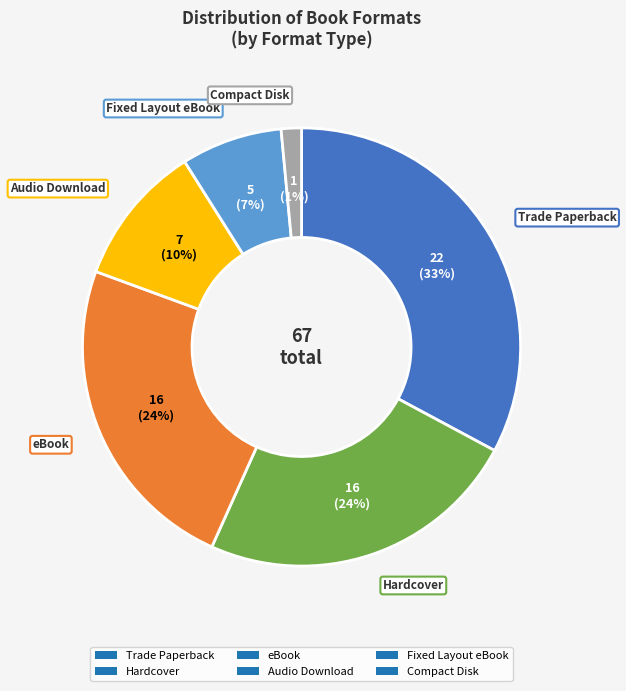

To the nearest percent, what is the average slice percentage?

17%